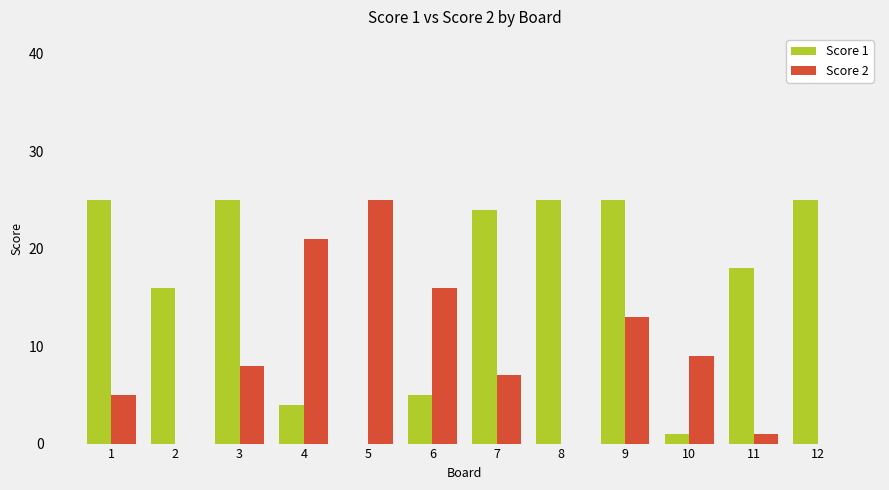

What is the maximum value shown in the chart?

25